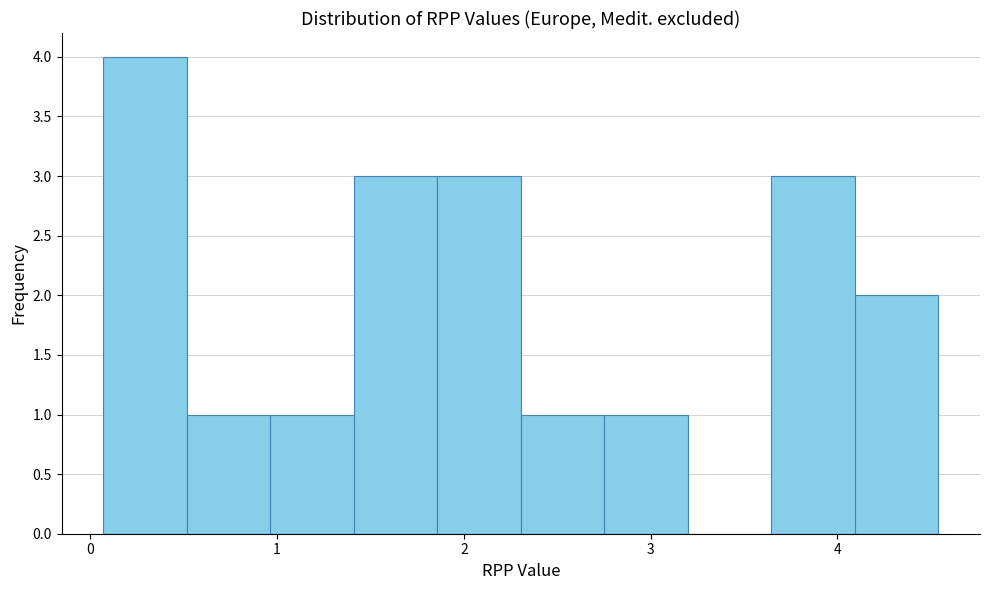

Which range on the x-axis has the tallest bar?

0.1 to 0.5